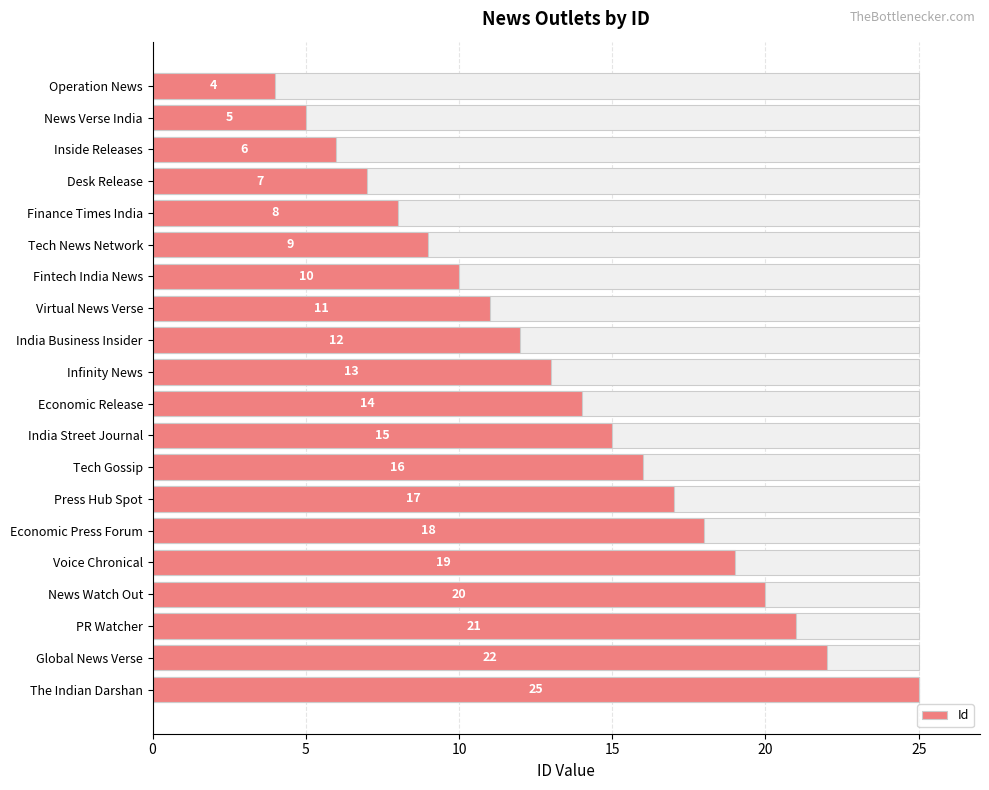

What is the average value?

14